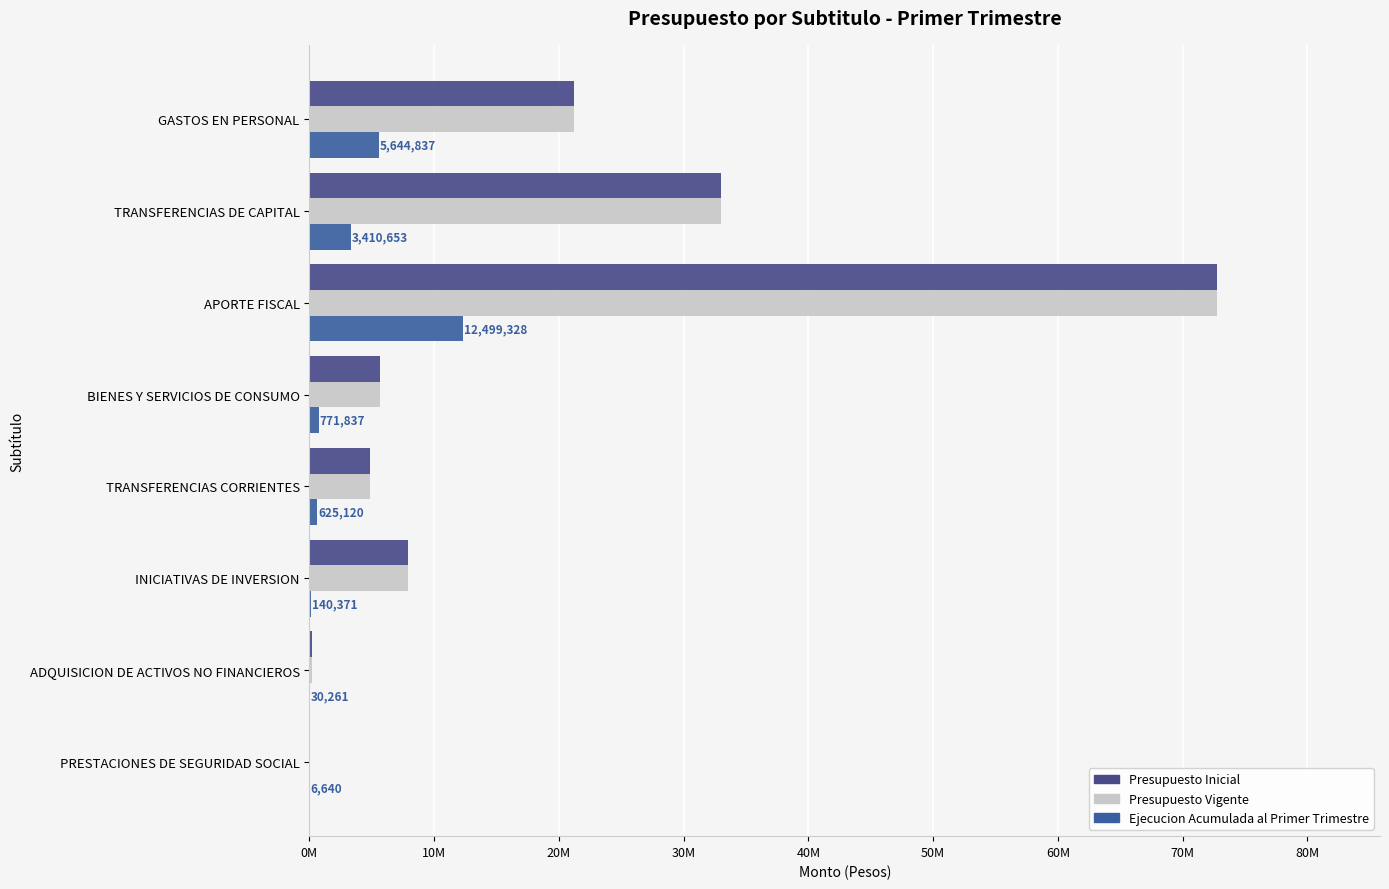

What are all the series names shown in the legend?

Presupuesto Inicial, Presupuesto Vigente, Ejecucion Acumulada al Primer Trimestre